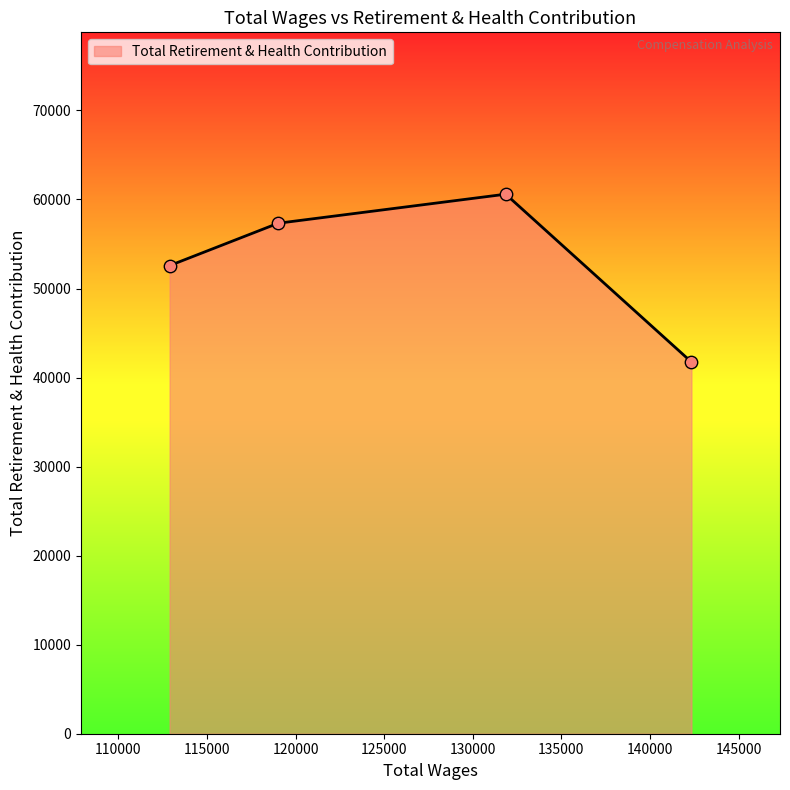

What is the difference between the second highest and minimum values?

15585